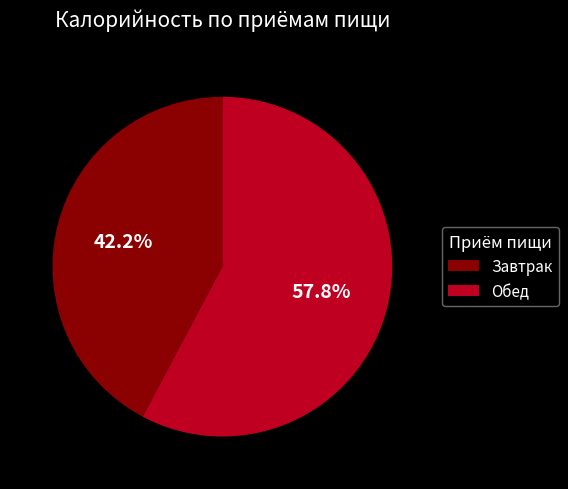

Rank the categories by value from lowest to highest.

Завтрак, Обед